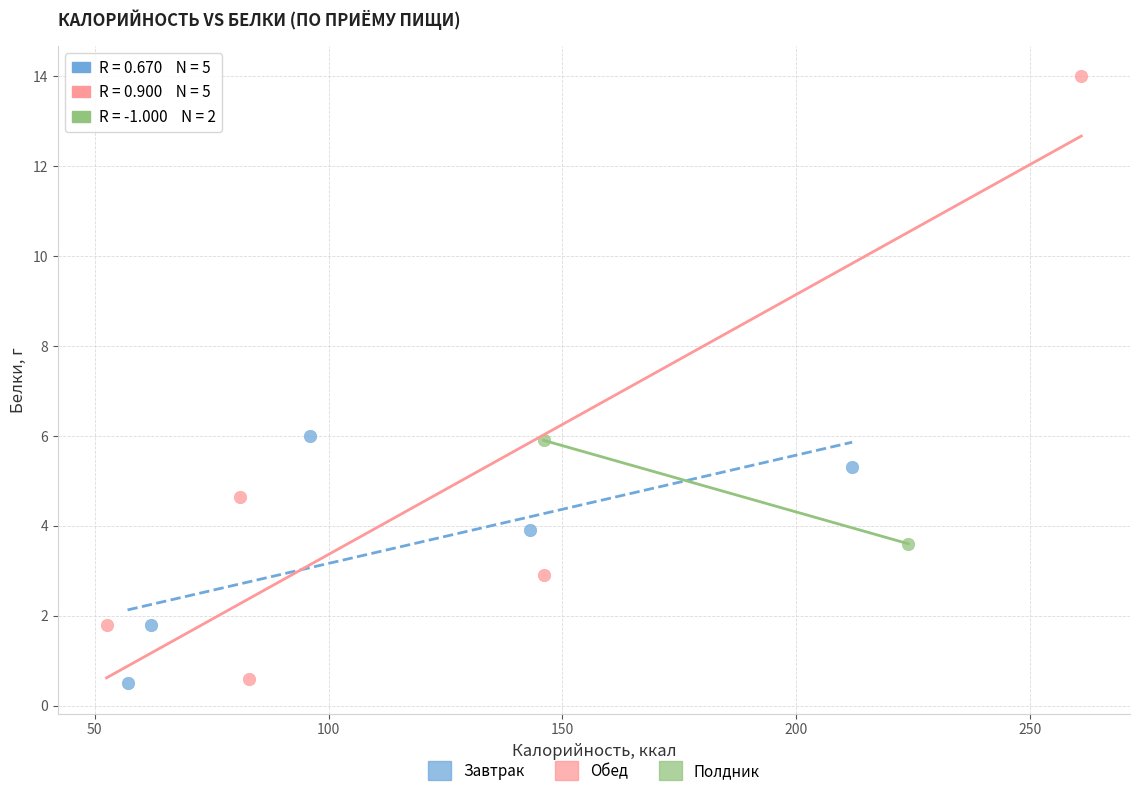

What are all the series names shown in the legend?

Завтрак, Обед, Полдник